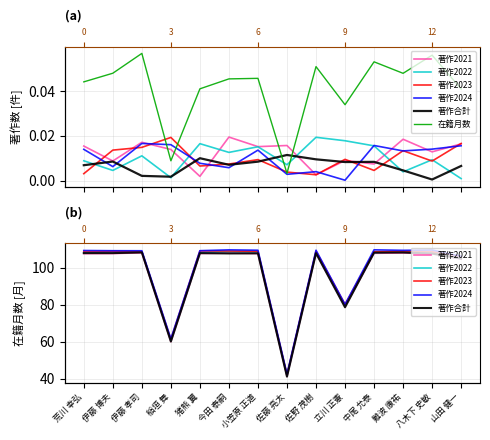

True or false: 著作2024 and 在籍月数 intersect in this chart.

False